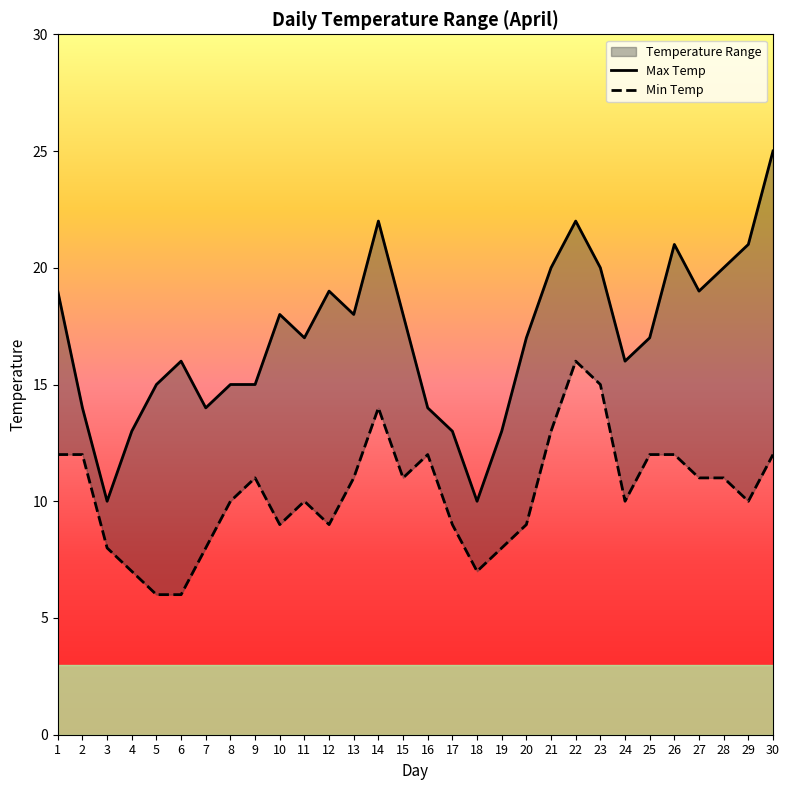

How many data points in Max Temp are less than 17?

13